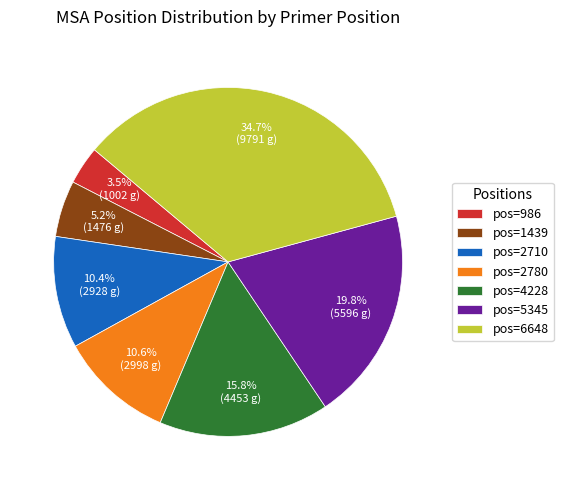

Approximately how many times larger is the value at pos=2710 compared to pos=6648?

0.3